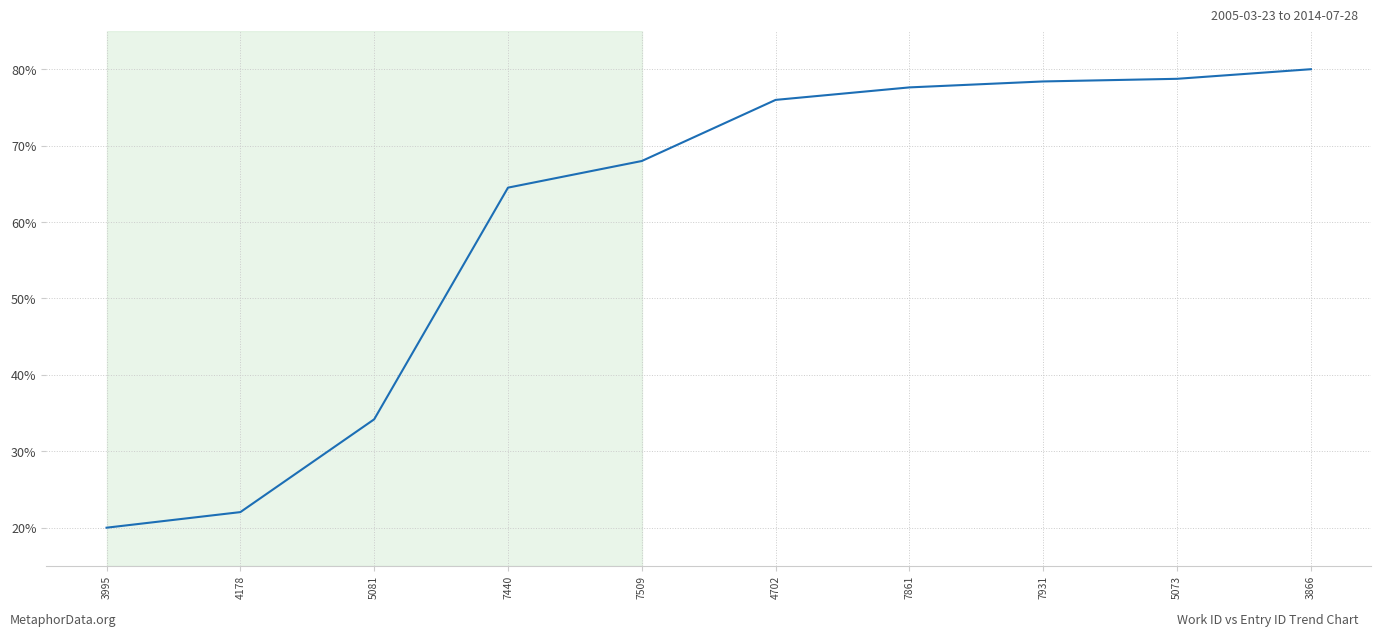

Approximately how many times larger is the value at 4702 compared to 7861?

1.0